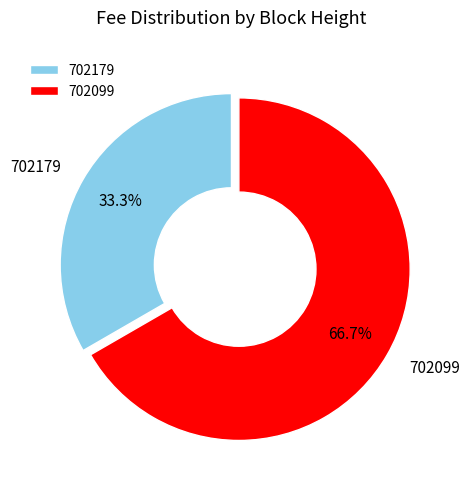

To the nearest percent, what is the combined percentage of 702179 and 702099?

100%